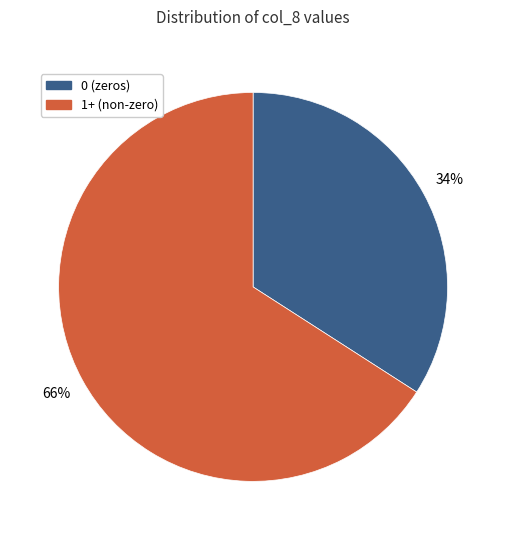

Rank the categories by value from highest to lowest.

1+ (non-zero), 0 (zeros)